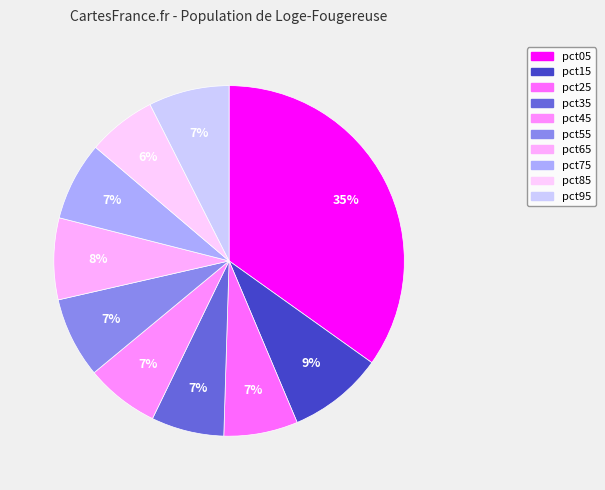

How many segments does this pie chart have?

10